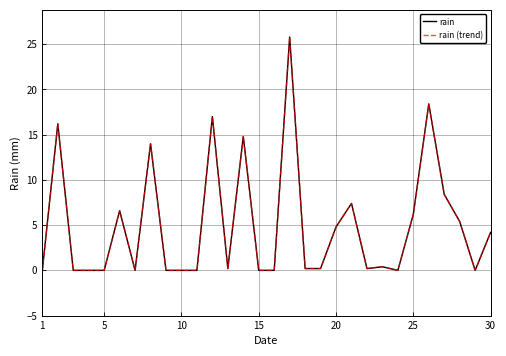

Does the chart display data point markers on the line(s)?

No